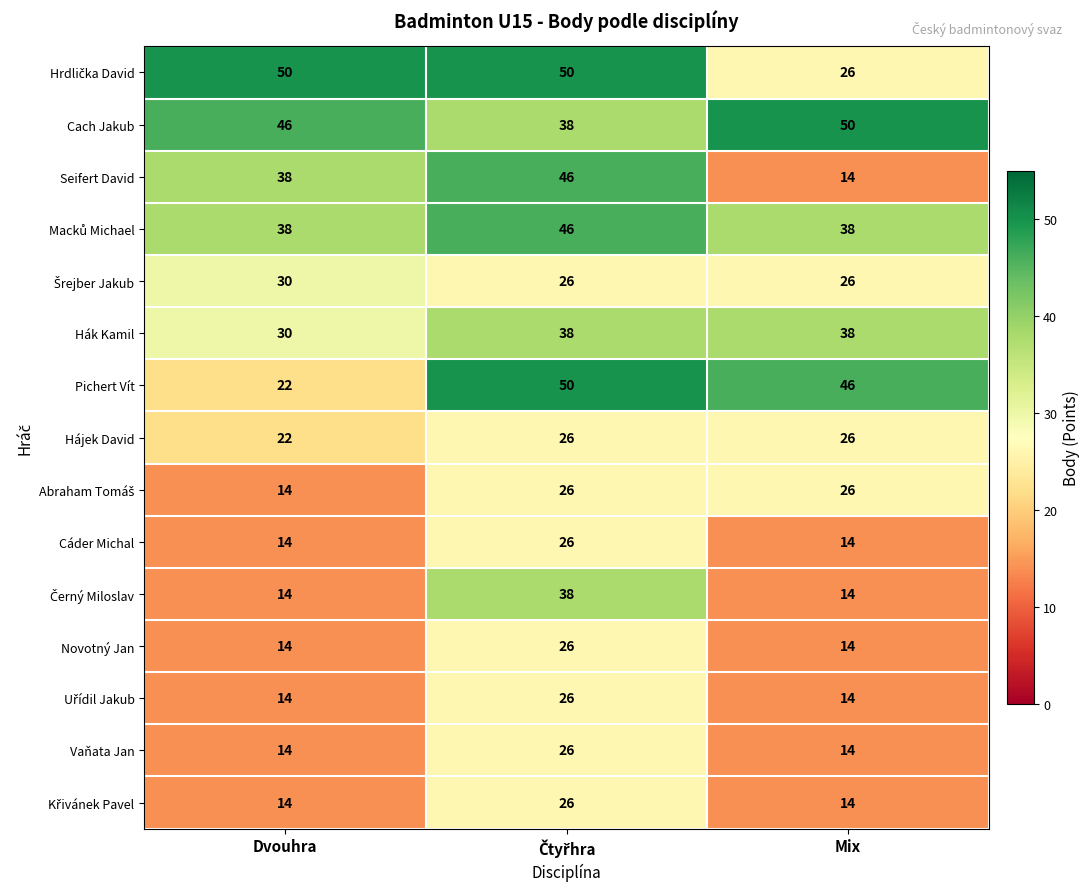

What is the smallest value displayed?

14